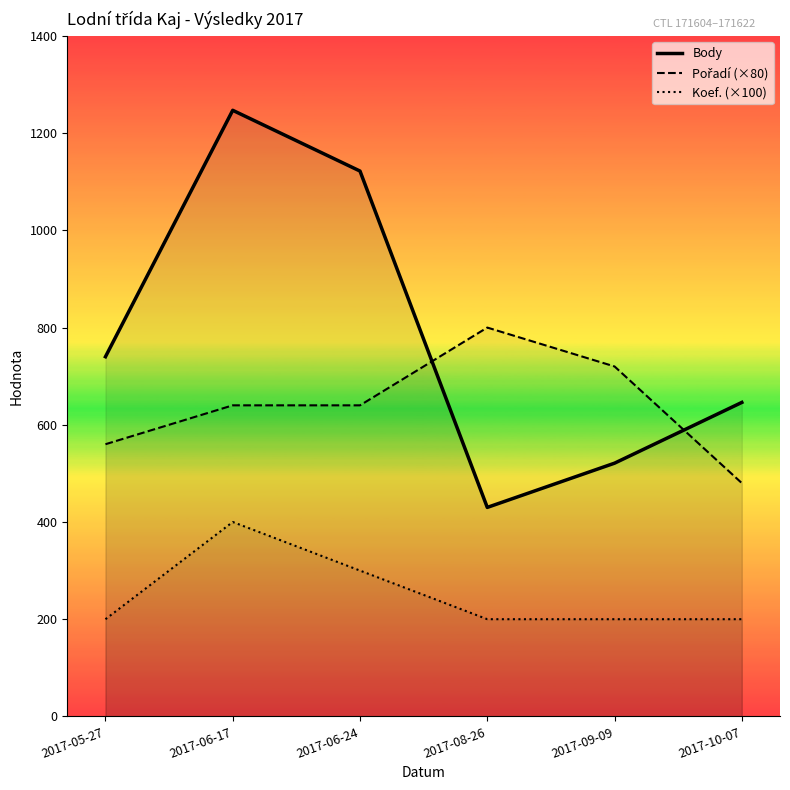

Reading right to left, extract all data points from this chart.

Body: 2017-10-07=646	2017-09-09=521	2017-08-26=430	2017-06-24=1122	2017-06-17=1247	2017-05-27=740
Pořadí (×80): 2017-10-07=480	2017-09-09=720	2017-08-26=800	2017-06-24=640	2017-06-17=640	2017-05-27=560
Koef. (×100): 2017-10-07=200	2017-09-09=200	2017-08-26=200	2017-06-24=300	2017-06-17=400	2017-05-27=200